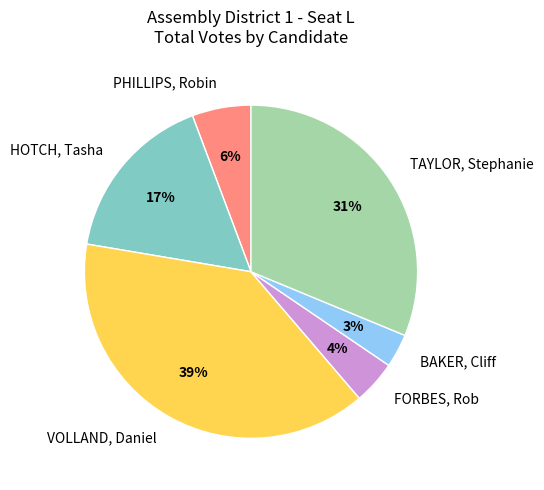

The HOTCH, Tasha slice represents 11% of the pie. True or false?

False